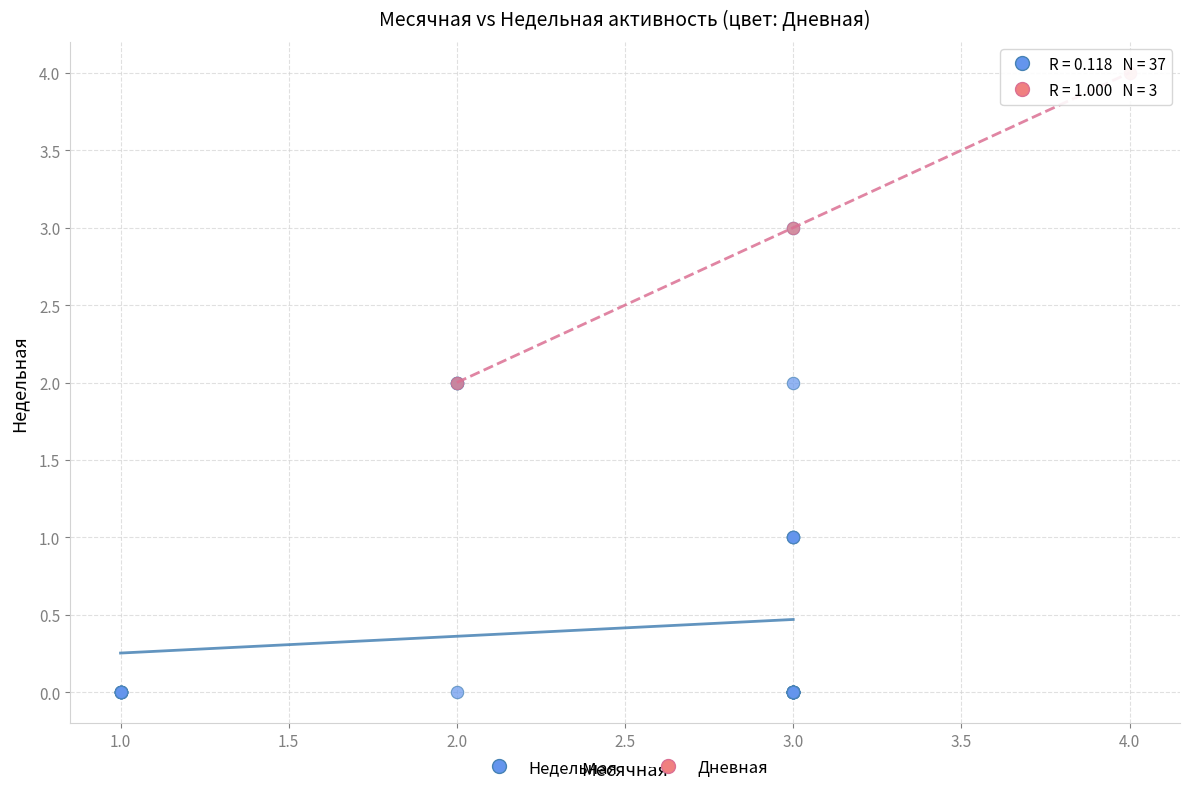

Which series contains the highest Y value?

Дневная